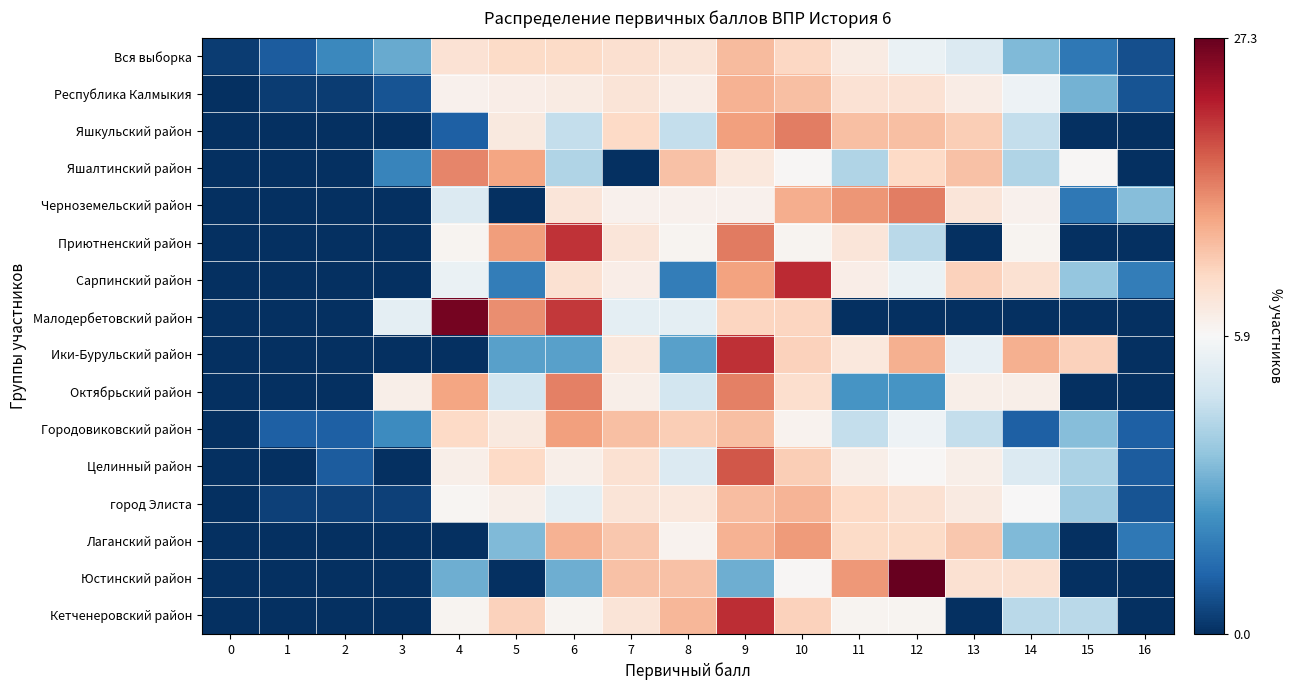

How many series are shown in this chart?

16